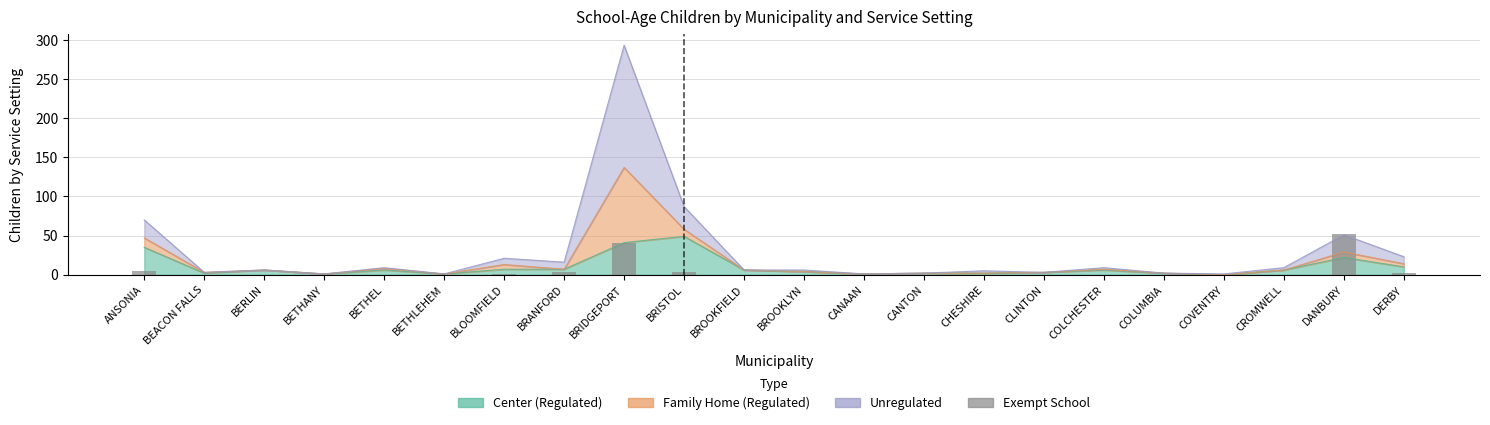

Rank the categories by value from lowest to highest.

BEACON FALLS, BERLIN, BETHANY, BETHEL, BETHLEHEM, BROOKFIELD, BROOKLYN, CANAAN, CANTON, CHESHIRE, CLINTON, COLCHESTER, COLUMBIA, COVENTRY, CROMWELL, BLOOMFIELD, DERBY, BRANFORD, BRISTOL, ANSONIA, BRIDGEPORT, DANBURY